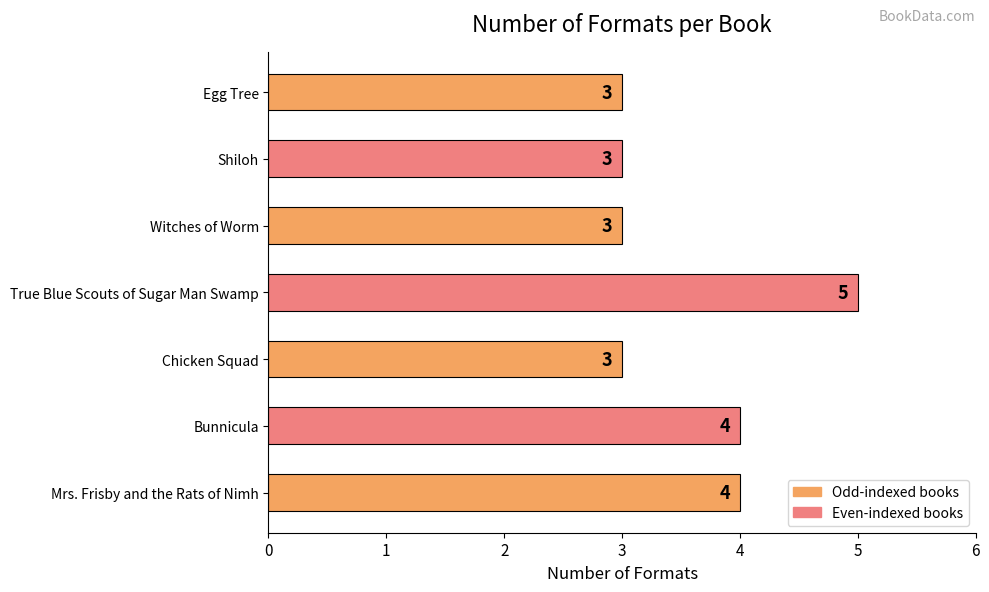

Which label corresponds to the largest value in the chart?

True Blue Scouts of Sugar Man Swamp